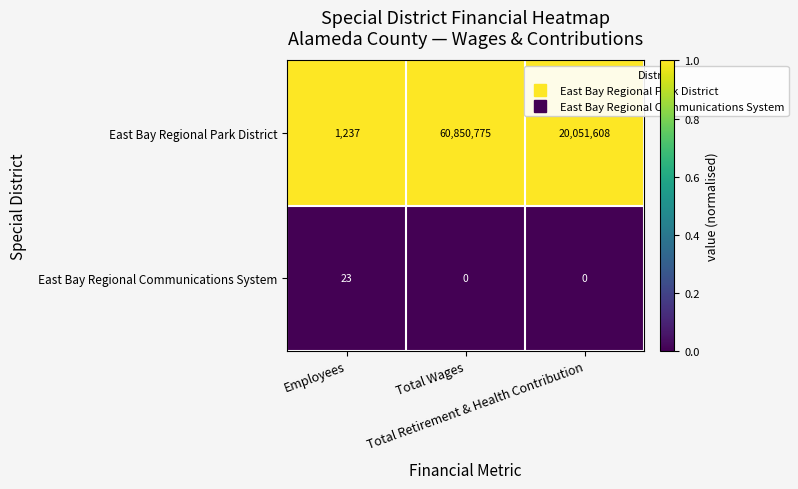

At Employees, list the series in order from smallest to largest.

East Bay Regional Communications System, East Bay Regional Park District